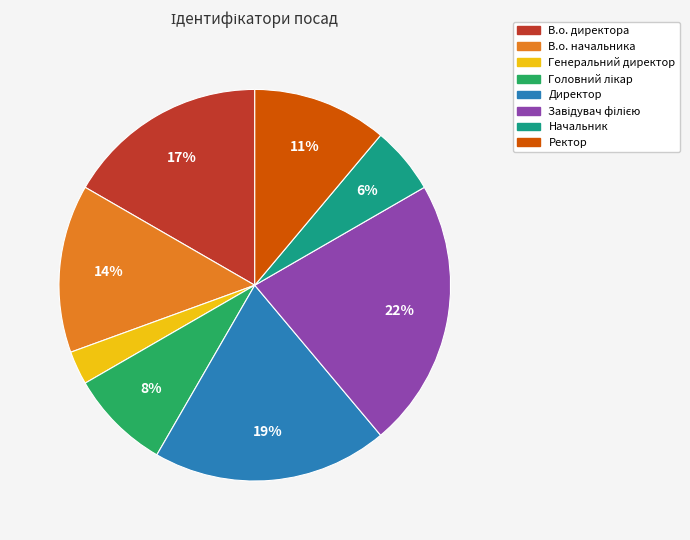

Is it true that В.о. директора is 17% of the pie?

True